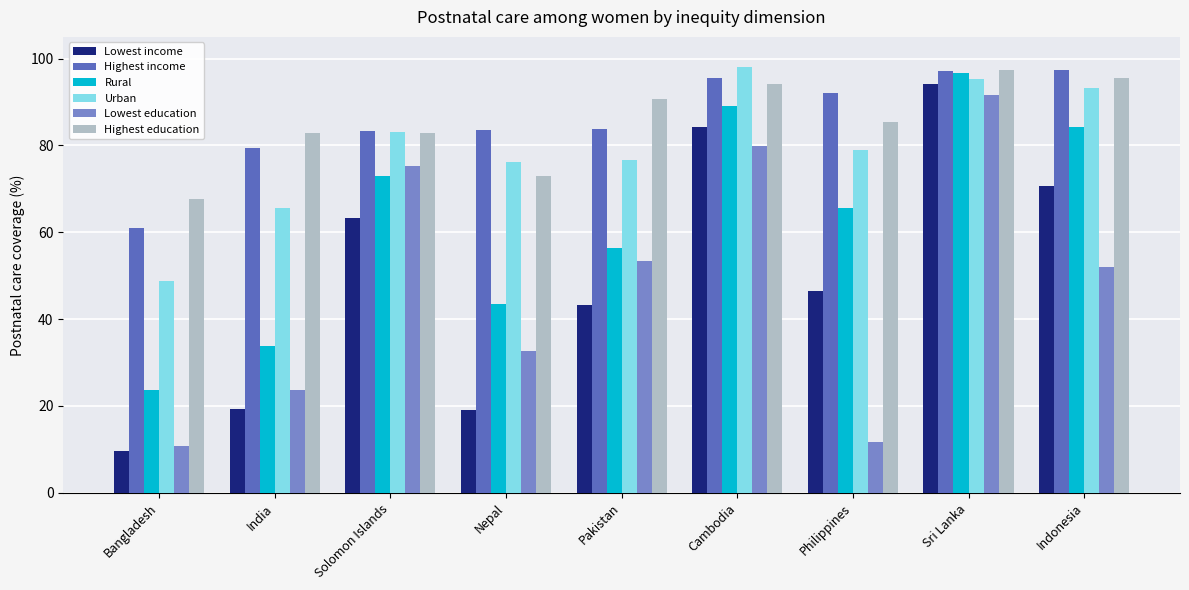

Which series has the largest range (max minus min)?

Lowest income